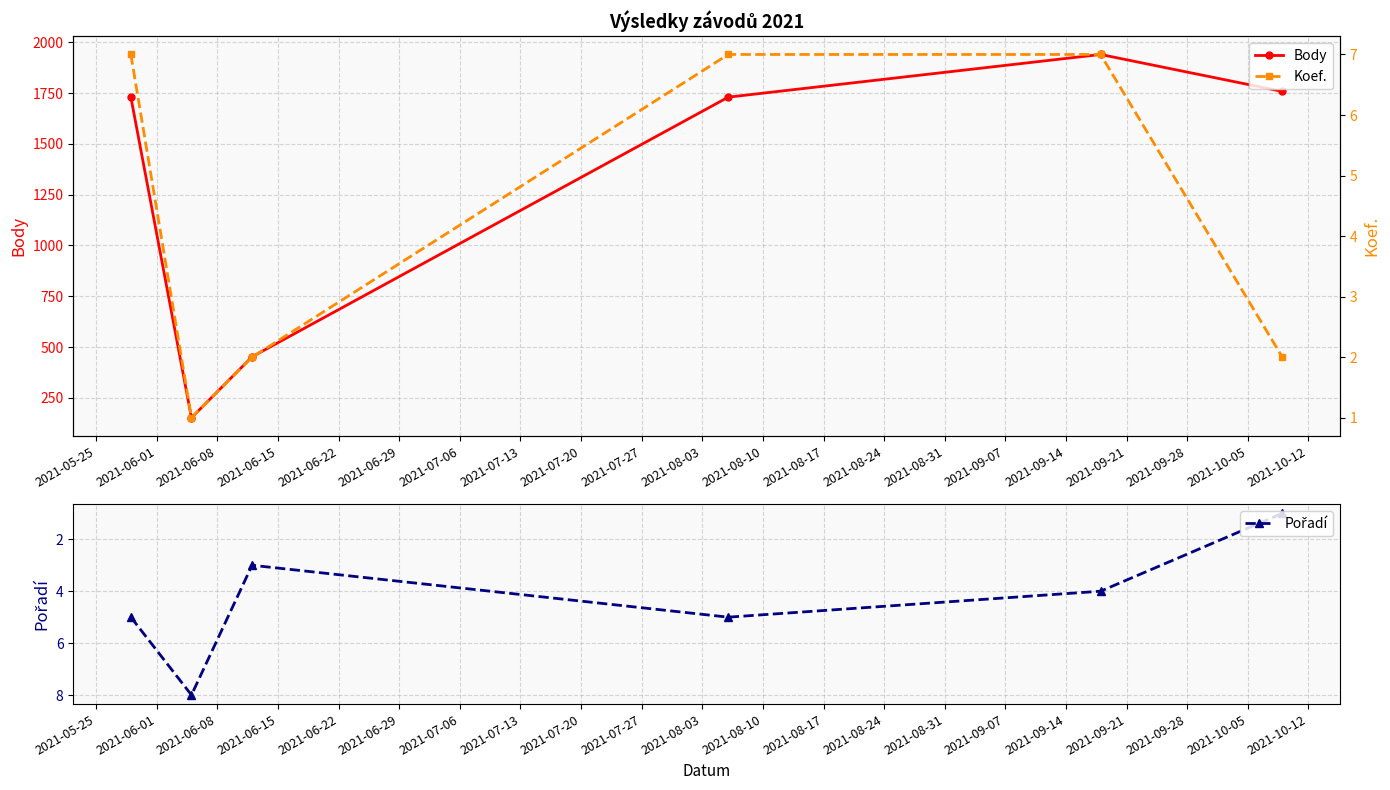

What is the highest value of the Body series?

1940